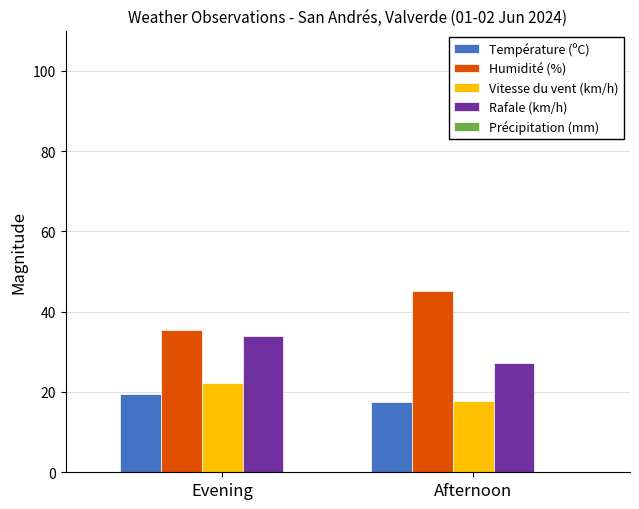

What is the value of the Humidité (%) bar at the 2nd from the left?

45.1